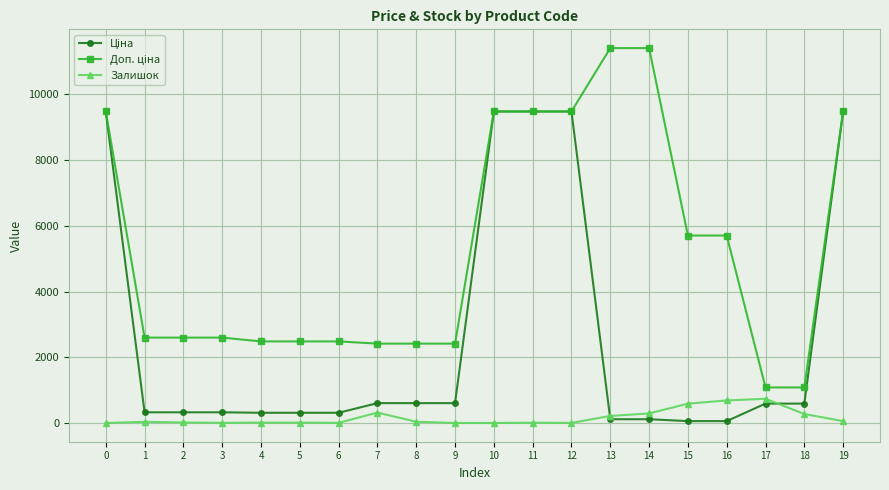

What is the total value across all series at 12?

18962.1